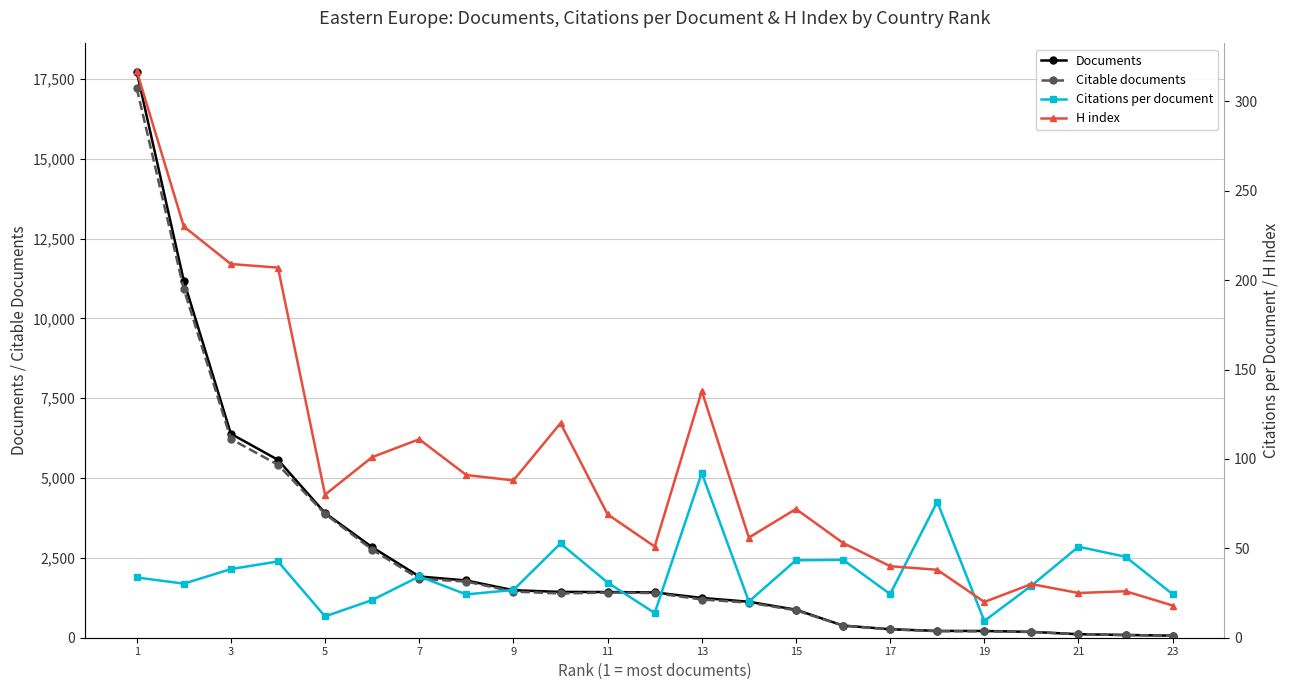

How many data points in Documents are less than 1419?

11